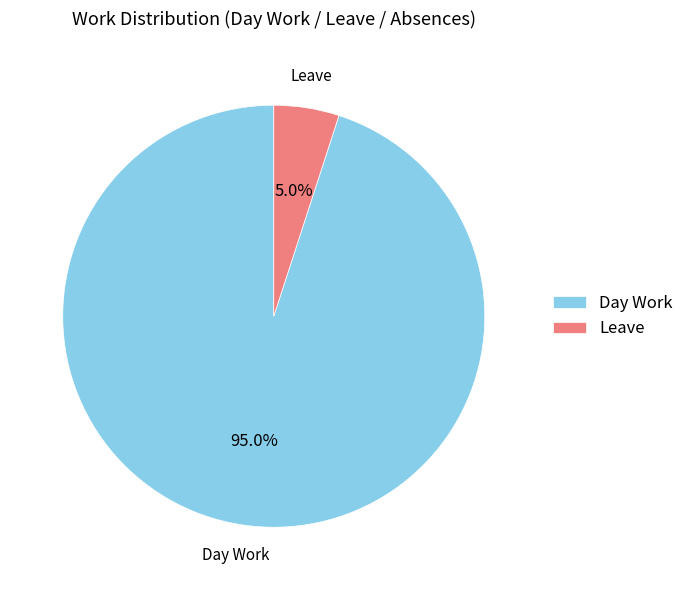

What portion of the pie excludes Day Work?

5.0%